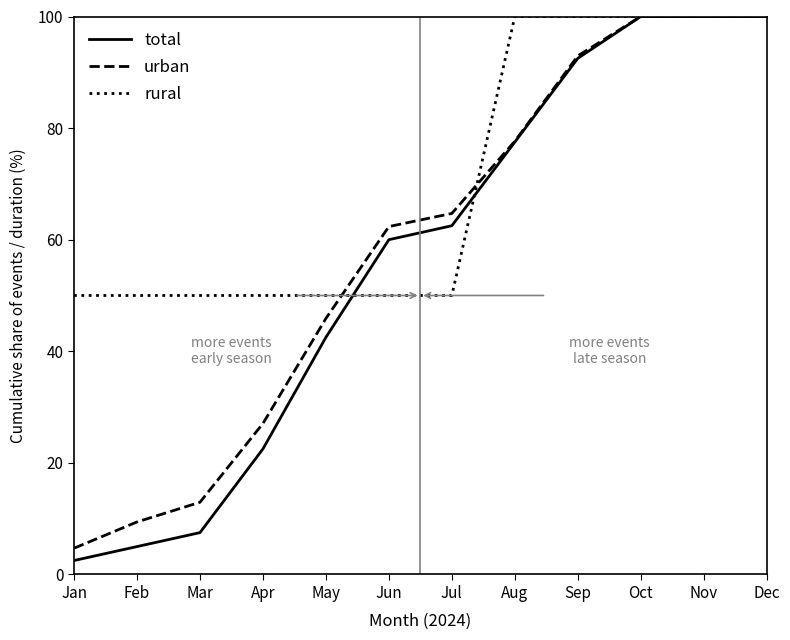

The value of rural at Nov is 144.9. True or false?

False